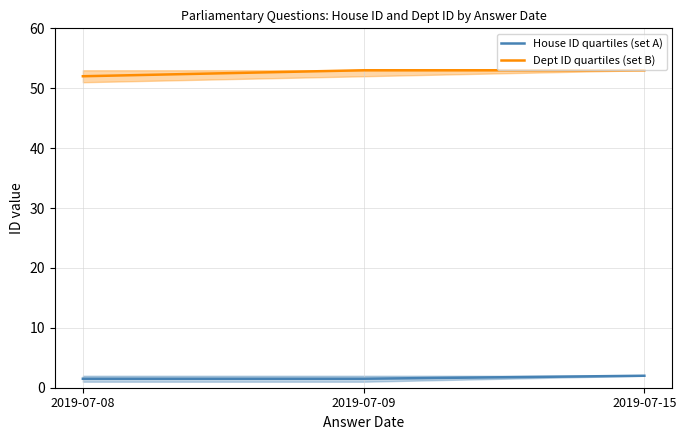

What is the sum of the Dept ID quartiles (set B) values at 2019-07-15 and 2019-07-08?

105.0